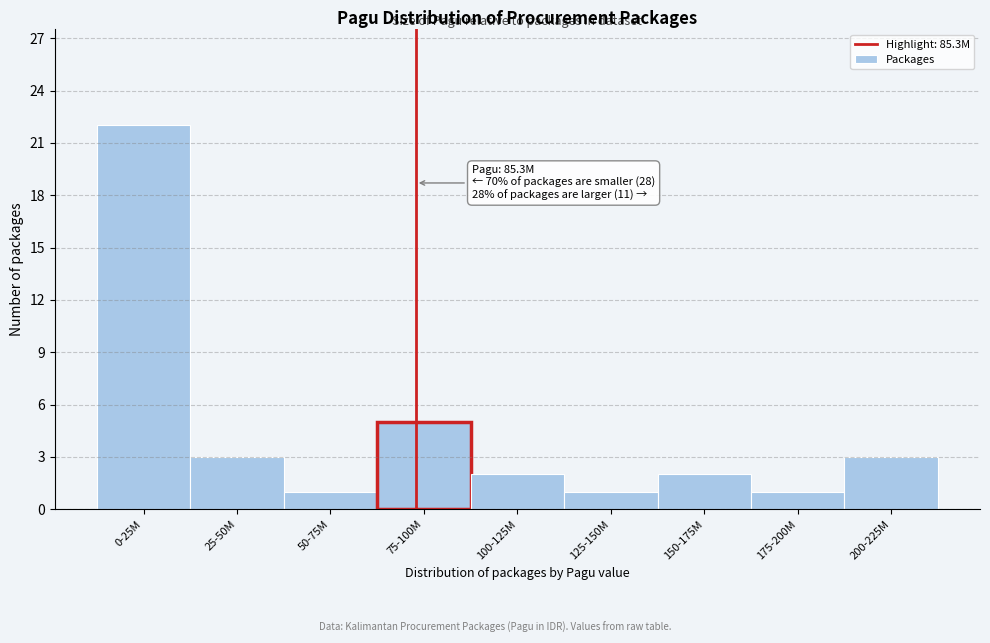

Reading left to right, what are all the values shown in this chart?

22	3	1	5	2	1	2	1	3